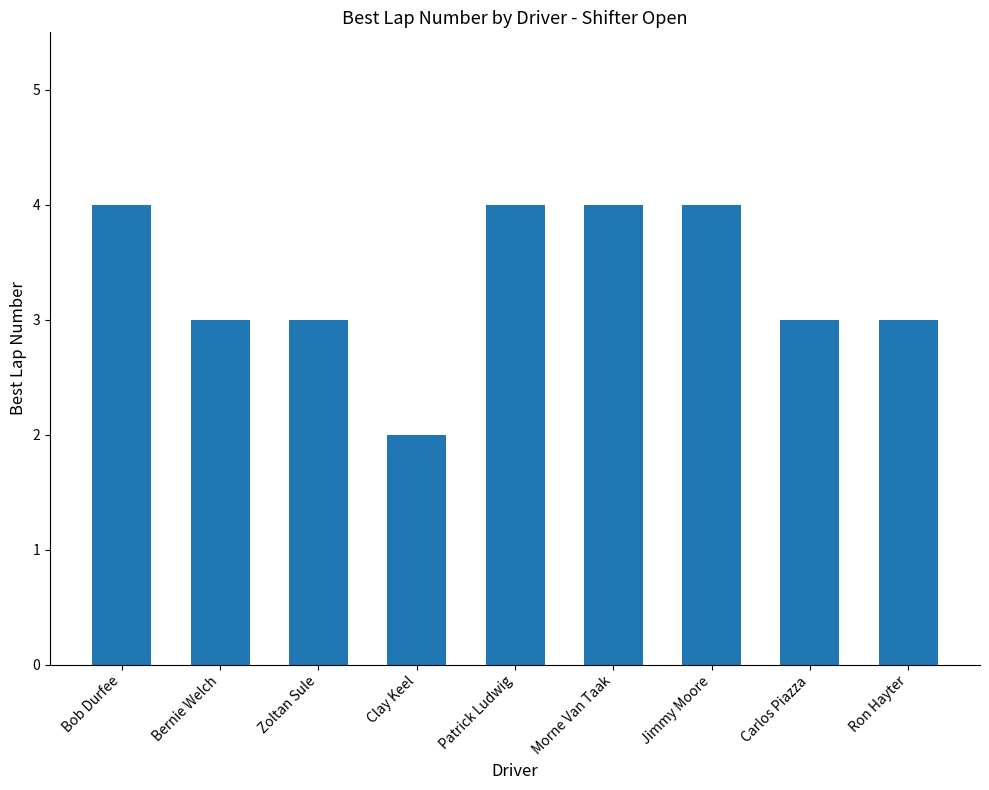

What is the label of the 9th bar from the right?

Bob Durfee